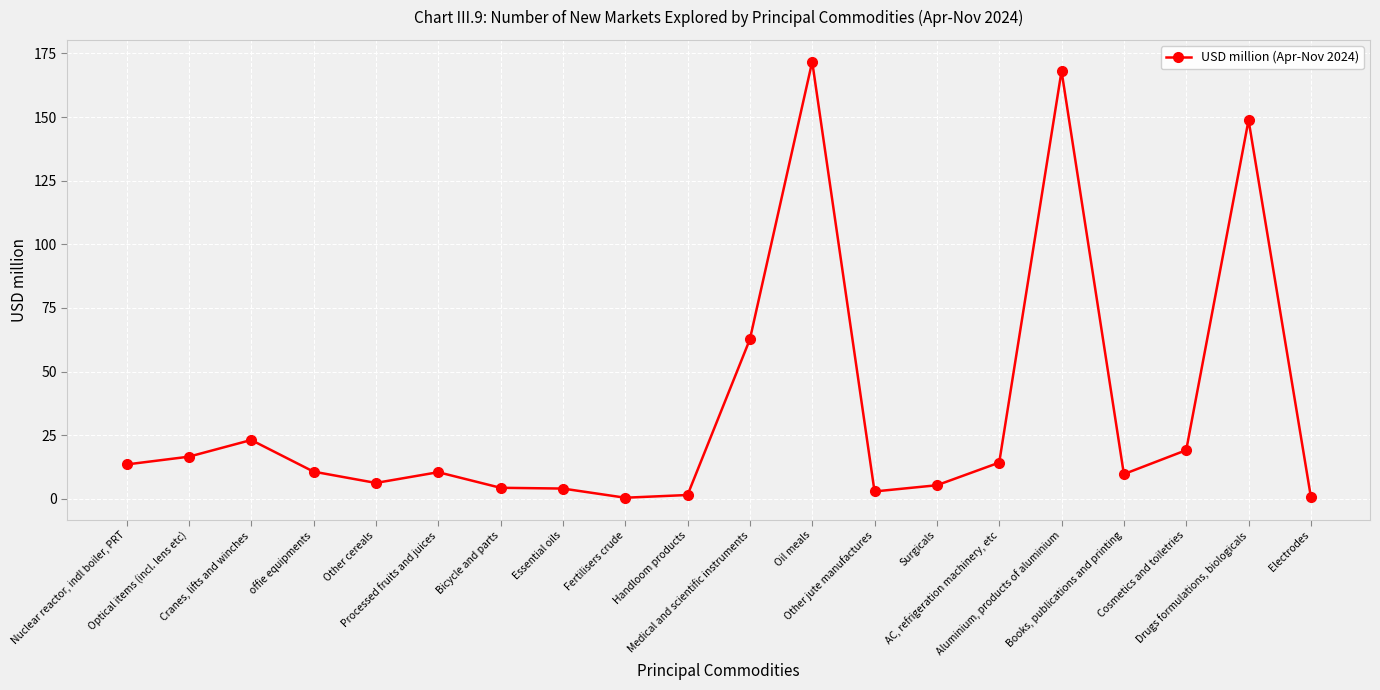

Approximately how many times larger is the value at Nuclear reactor, indl boiler, PRT compared to Other jute manufactures?

4.6